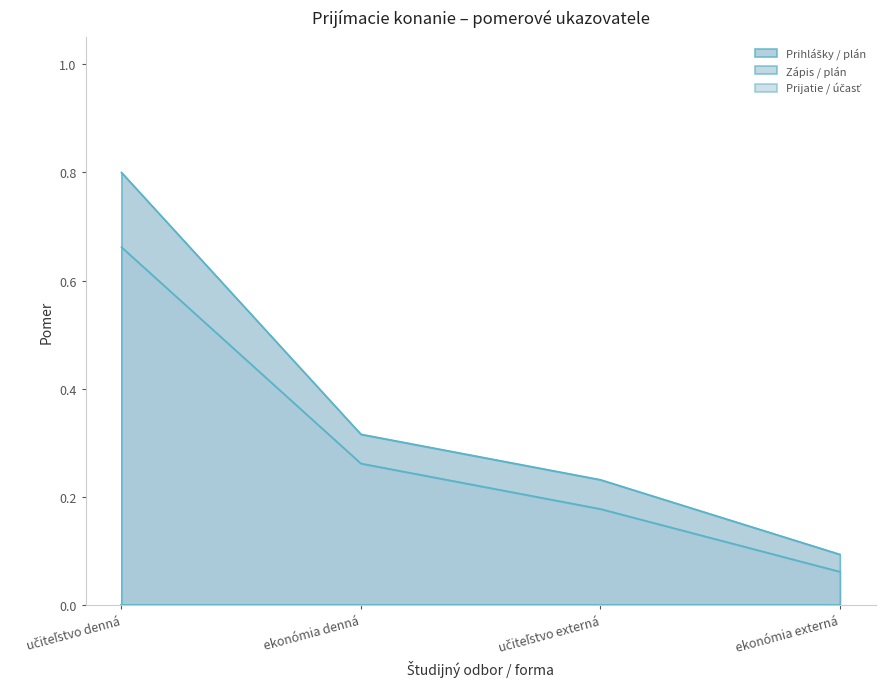

Does the chart have visible grid lines?

No